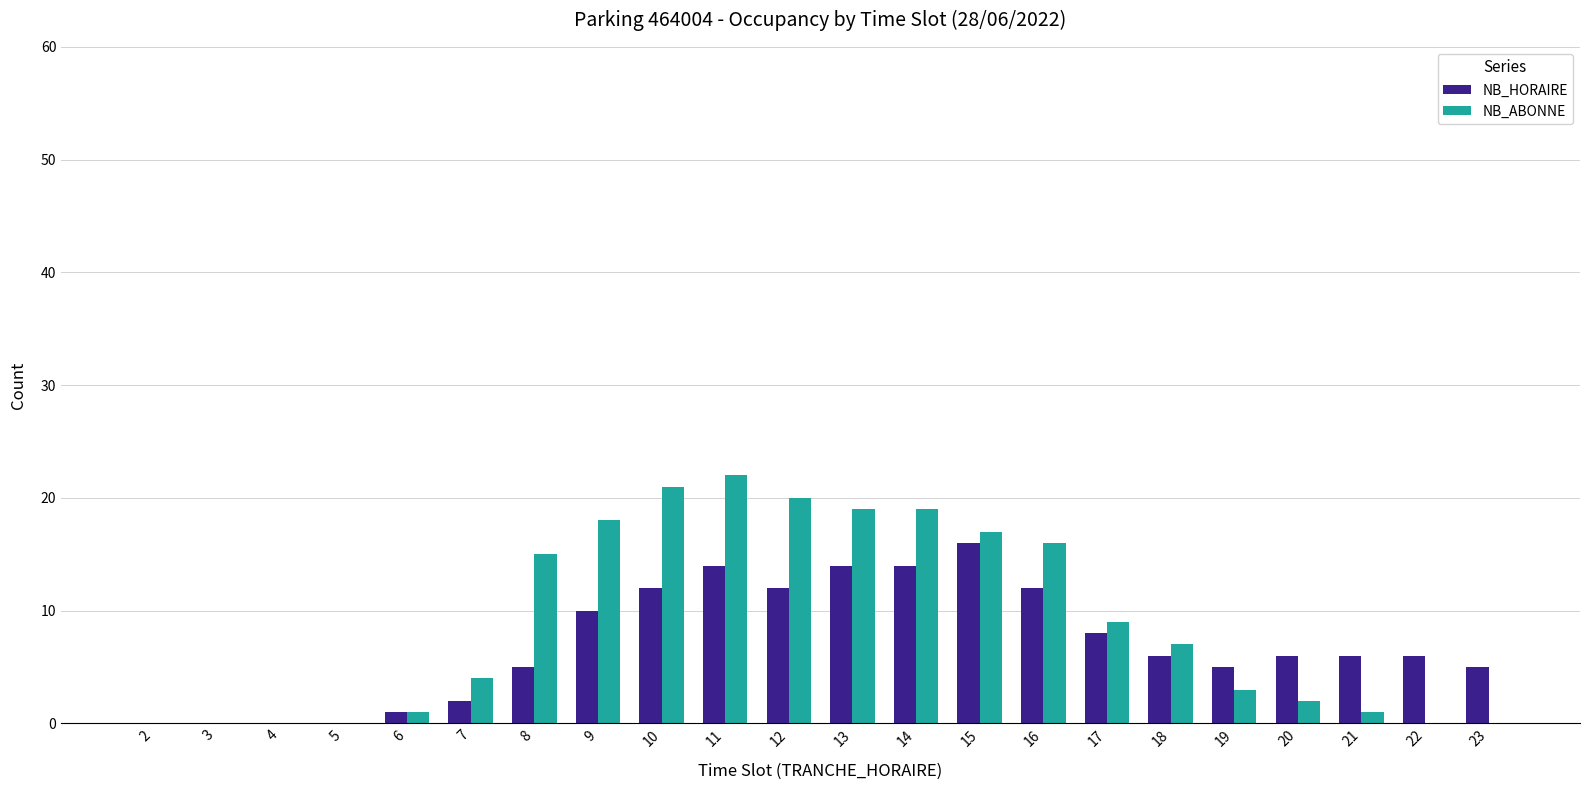

Count the number of data series in this chart.

2